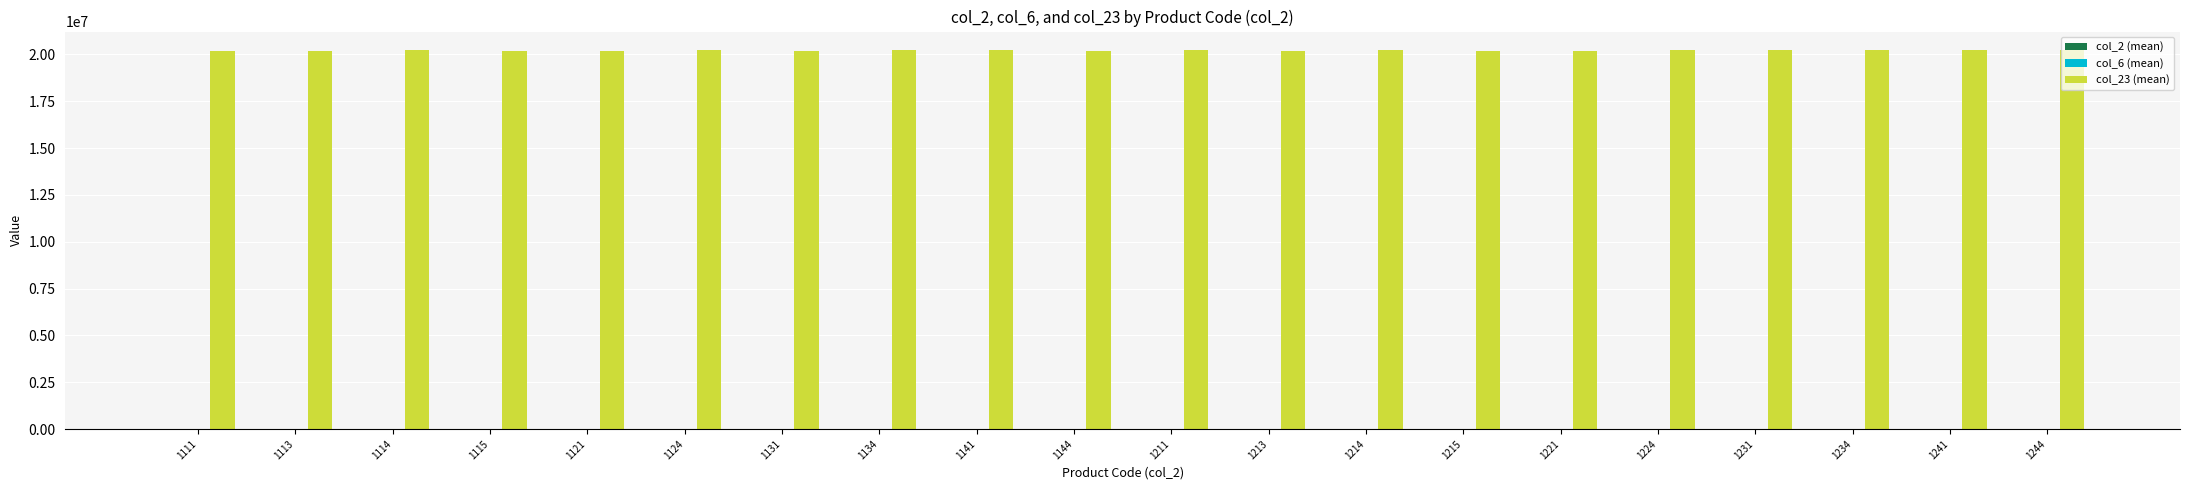

What is the greatest value displayed?

20210414